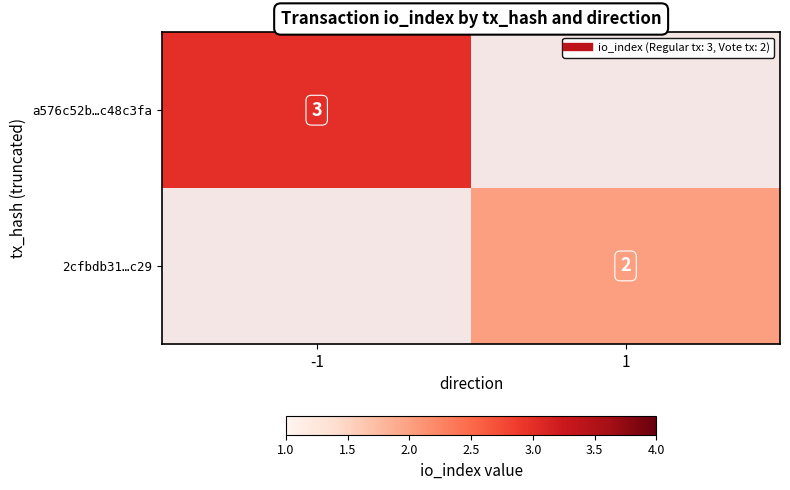

What is the minimum value shown in the chart?

2.0